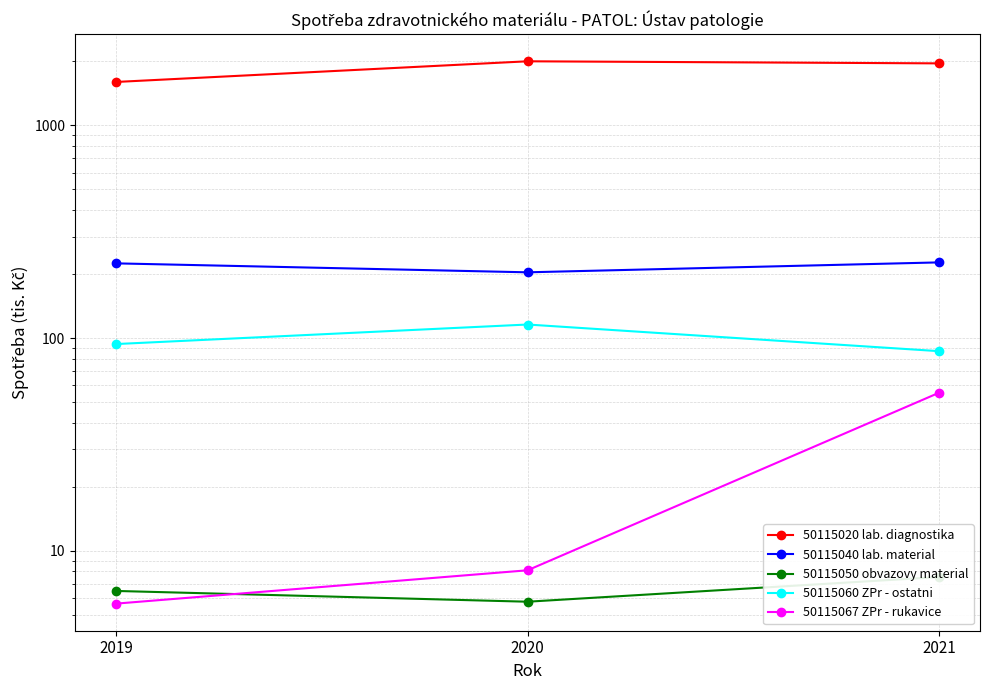

Which label corresponds to the largest value in the chart?

2020